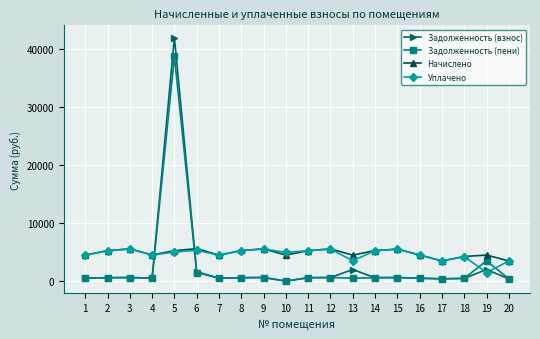

What is the maximum value for Задолженность (взнос)?

41921.4